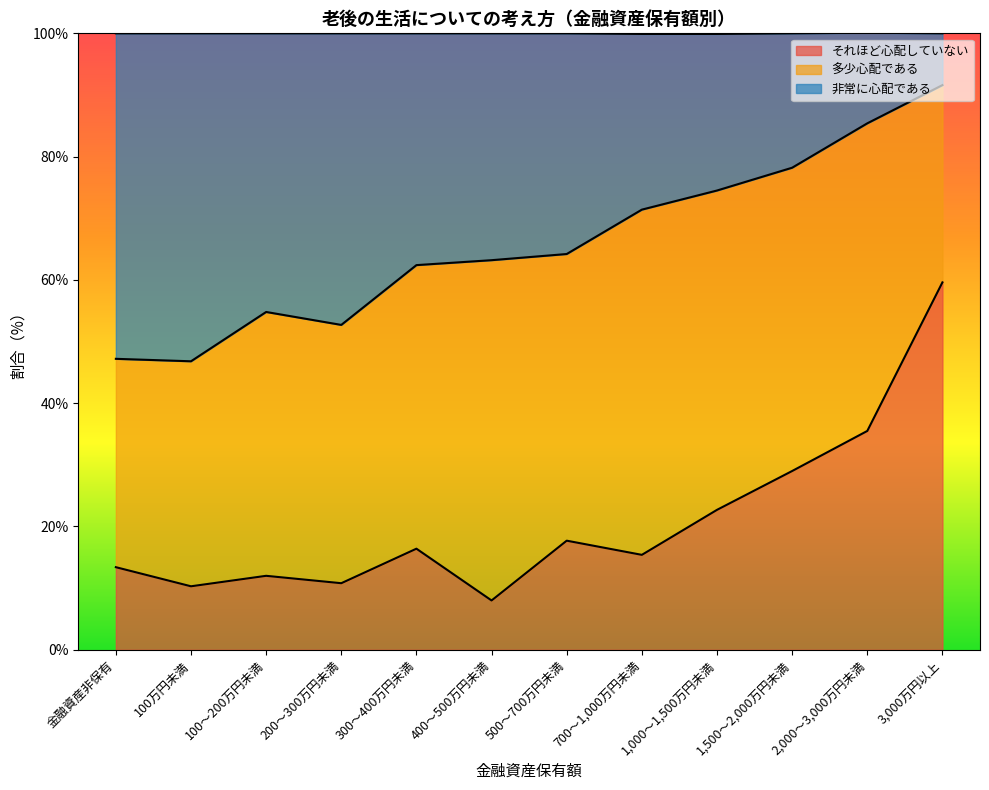

What is the total value across all series at 200～300万円未満?

100.0